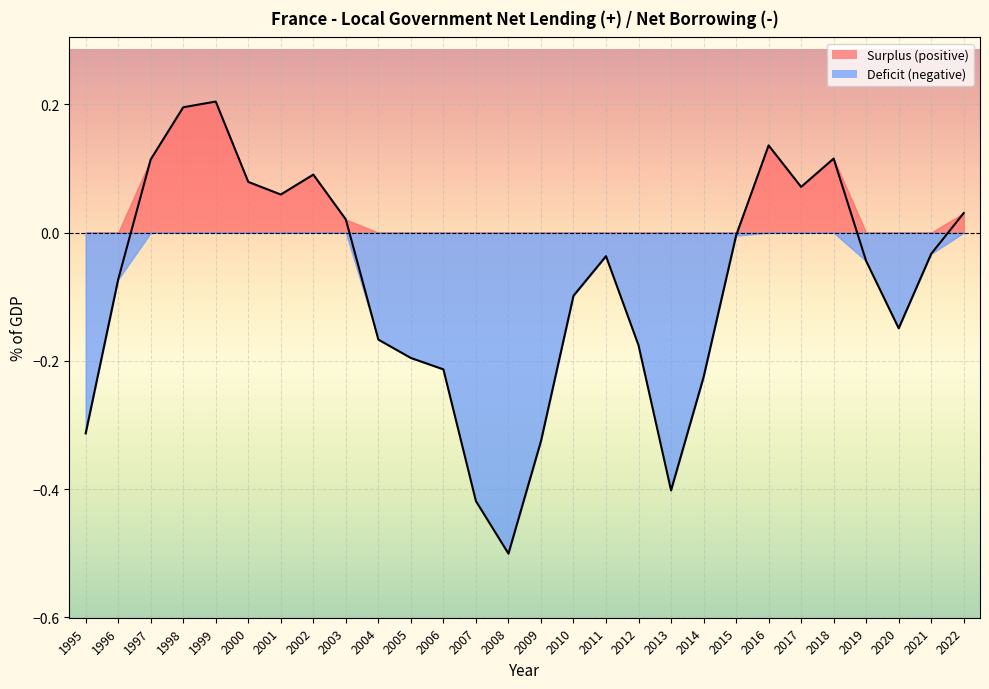

Reading left to right, list all the values displayed in this chart.

-0.3	-0.1	0.1	0.2	0.2	0.1	0.1	0.1	0.0	-0.2	-0.2	-0.2	-0.4	-0.5	-0.3	-0.1	-0.0	-0.2	-0.4	-0.2	-0.0	0.1	0.1	0.1	-0.0	-0.1	-0.0	0.0